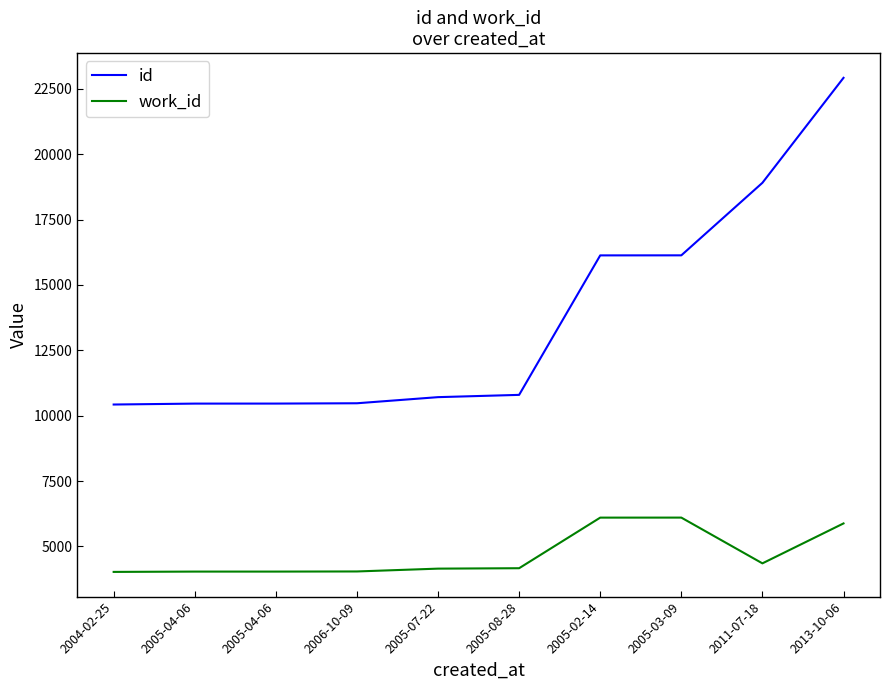

What is the value of the id point at the 1st from the left?

10428